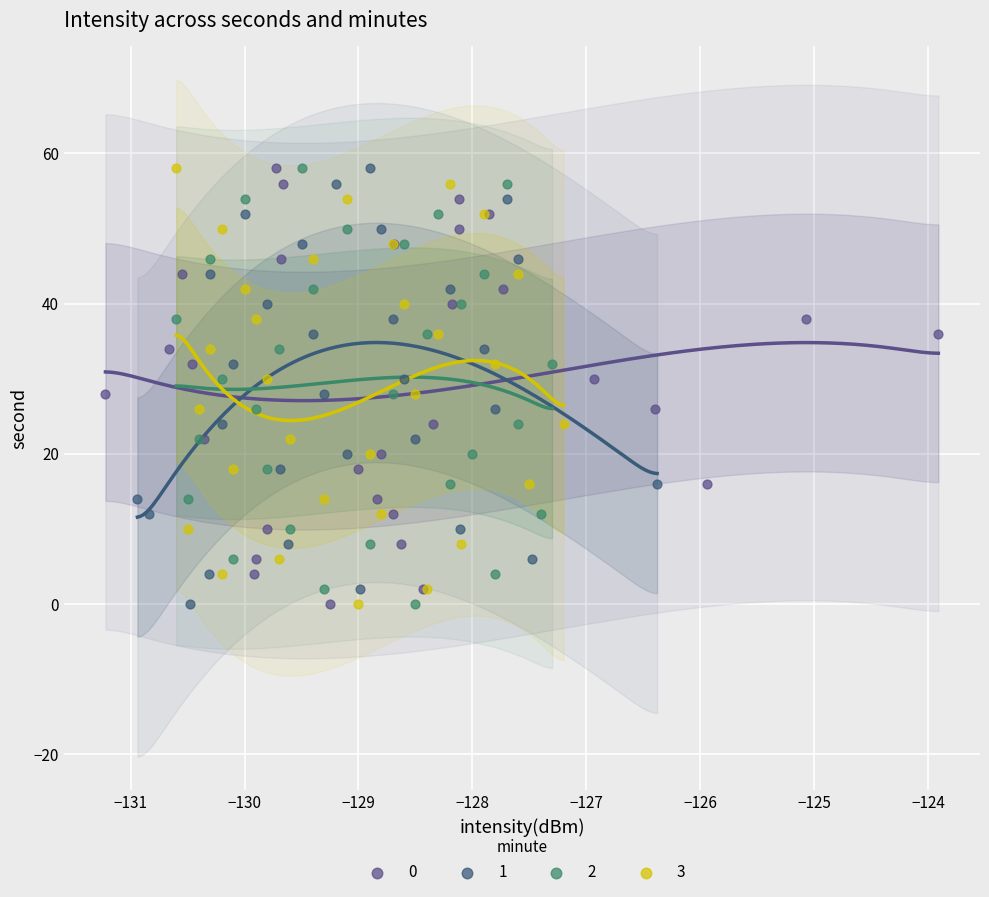

What are all the series names shown in the legend?

0, 1, 2, 3